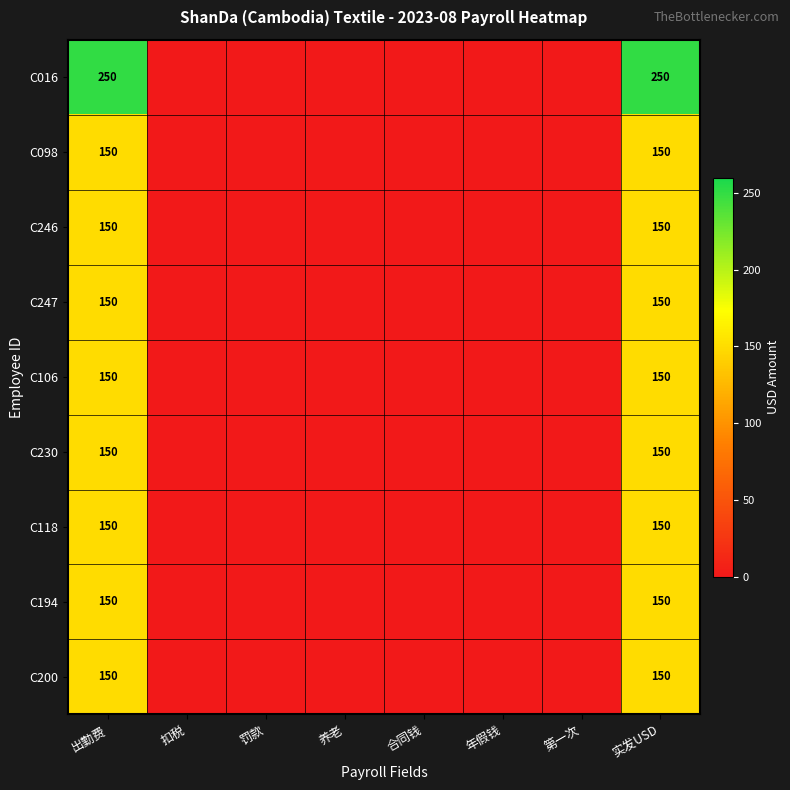

The C016 series shows 250 at 出勤费. True or false?

True